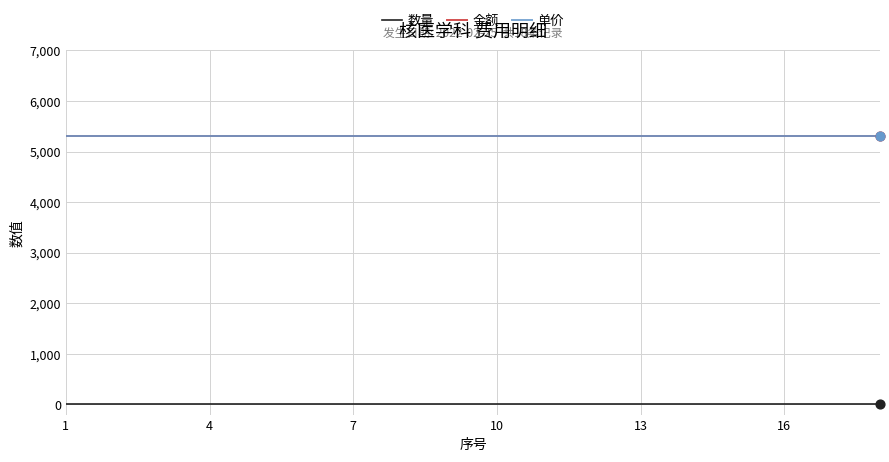

Is this an area chart (filled region under the line)?

No